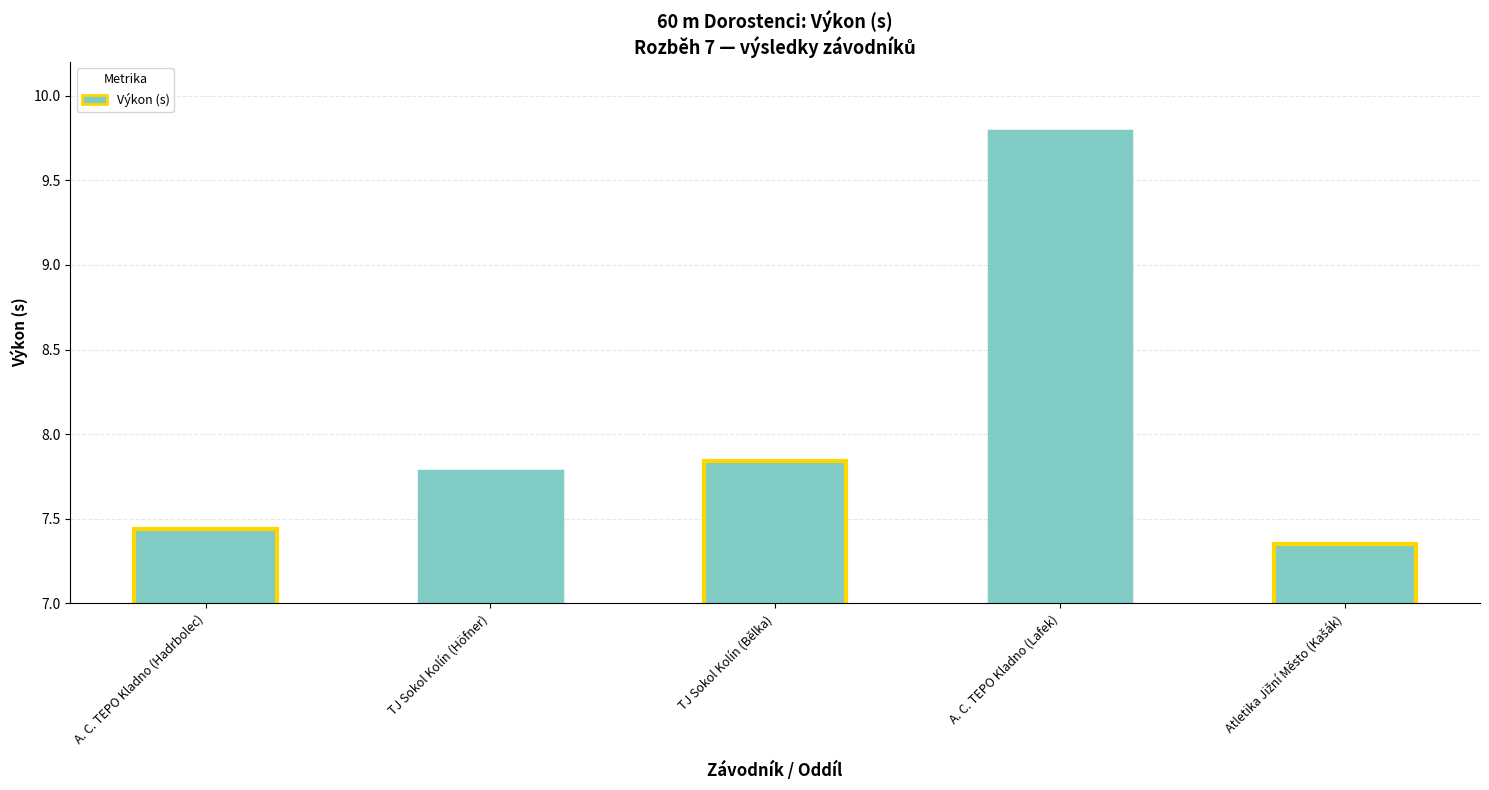

What is the label of the 5th bar from the right?

A. C. TEPO Kladno (Hadrbolec)